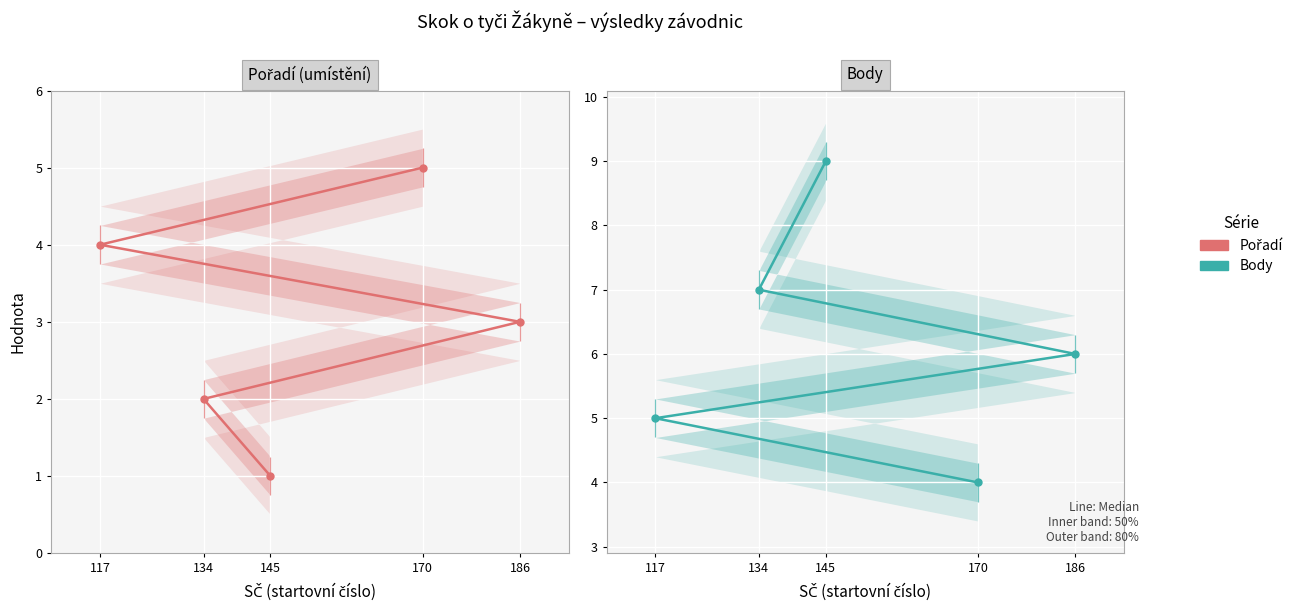

At 117, list the series in order from smallest to largest.

Pořadí, Body